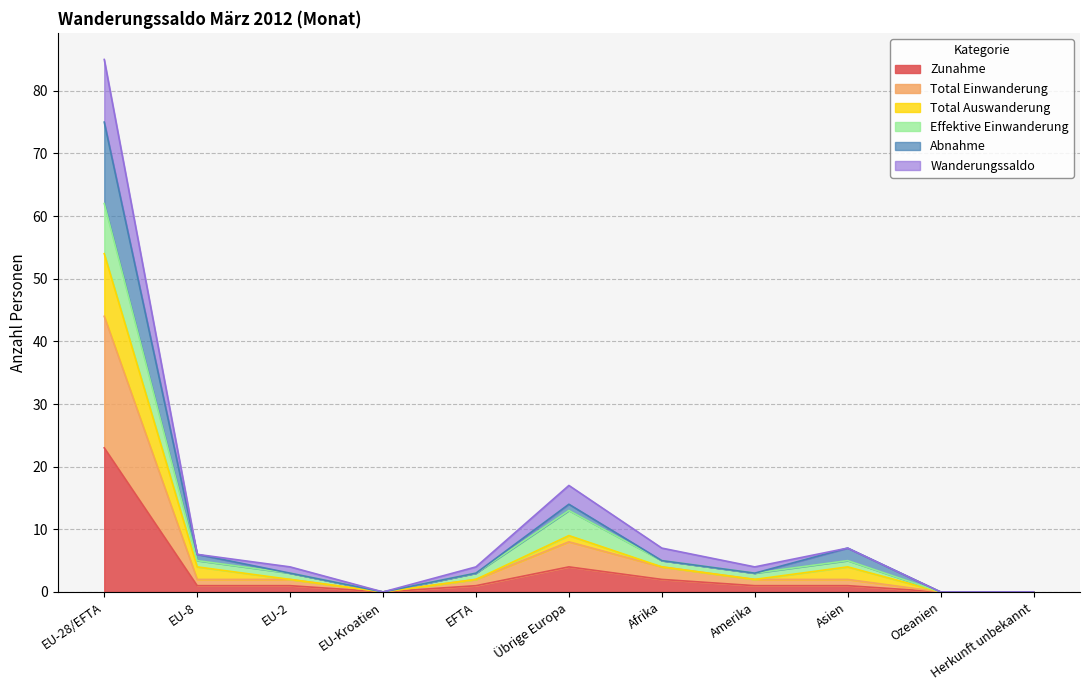

Is it true that Zunahme equals 0 at Ozeanien?

True